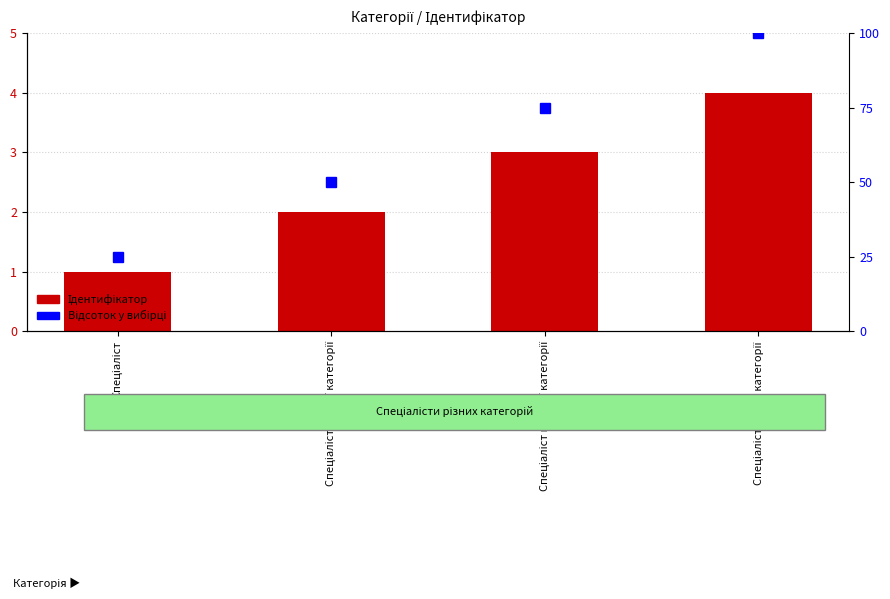

Does the chart contain any negative values?

No